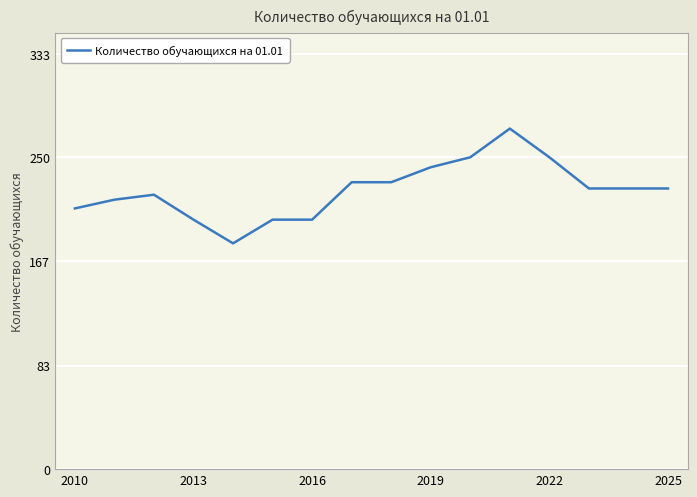

What is the minimum value shown in the chart?

181